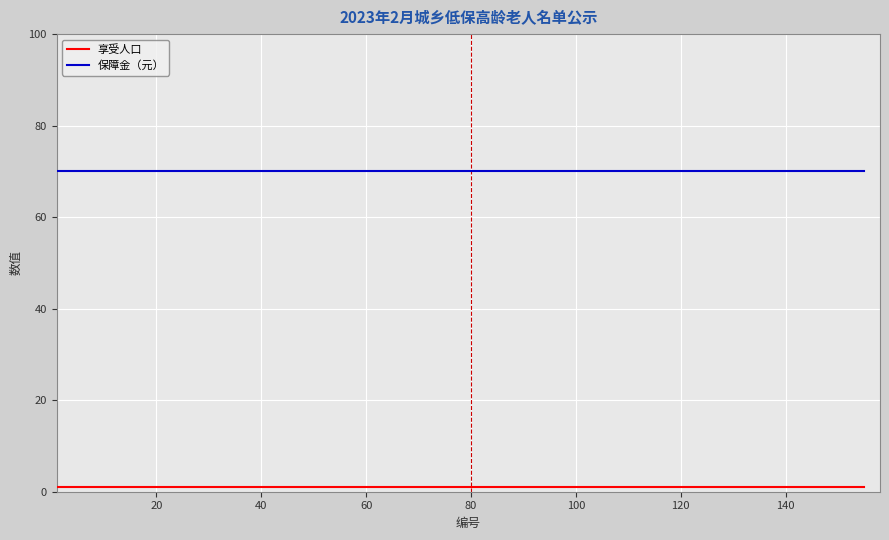

What is the sum of all 保障金（元） values?

1610